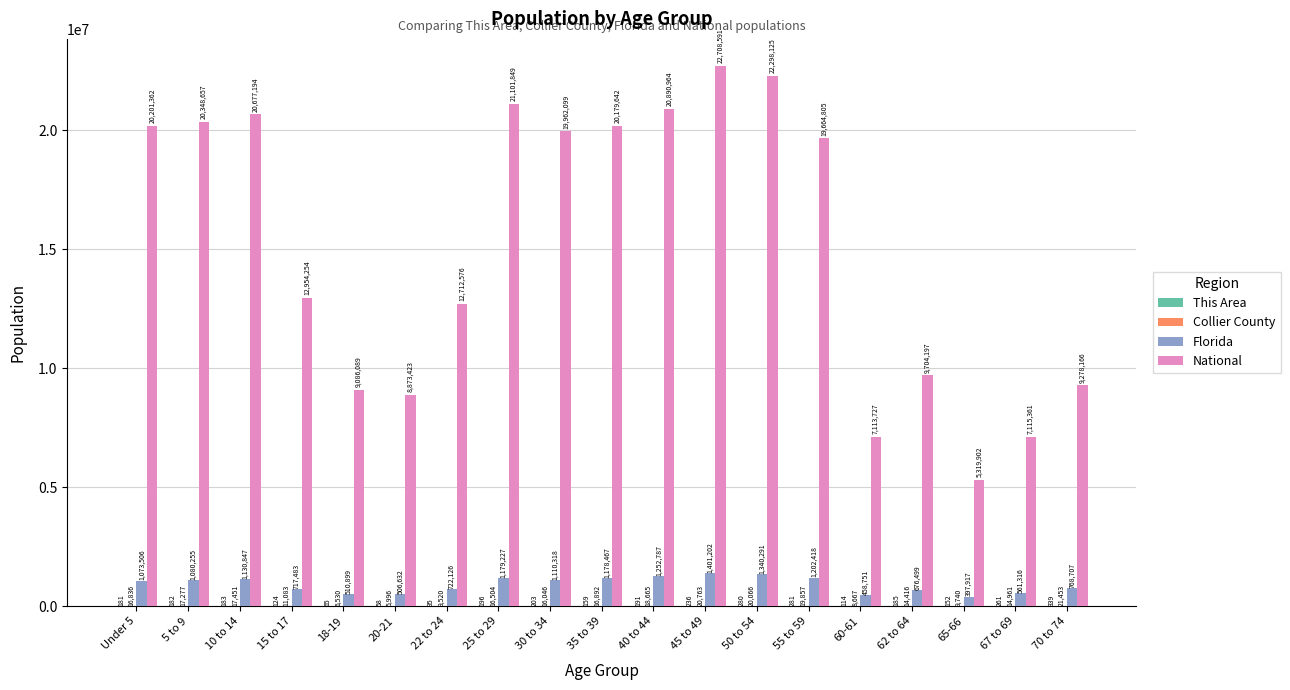

What value does the National series have at 20-21?

8873423